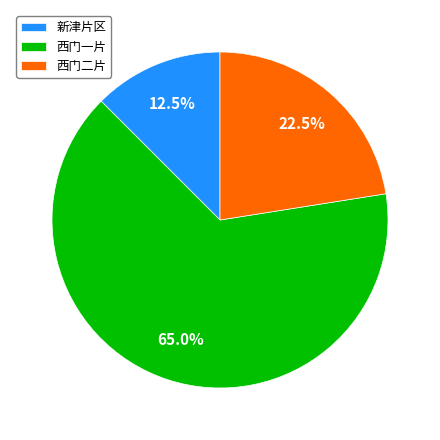

How much of the chart is everything except 新津片区?

87.5%